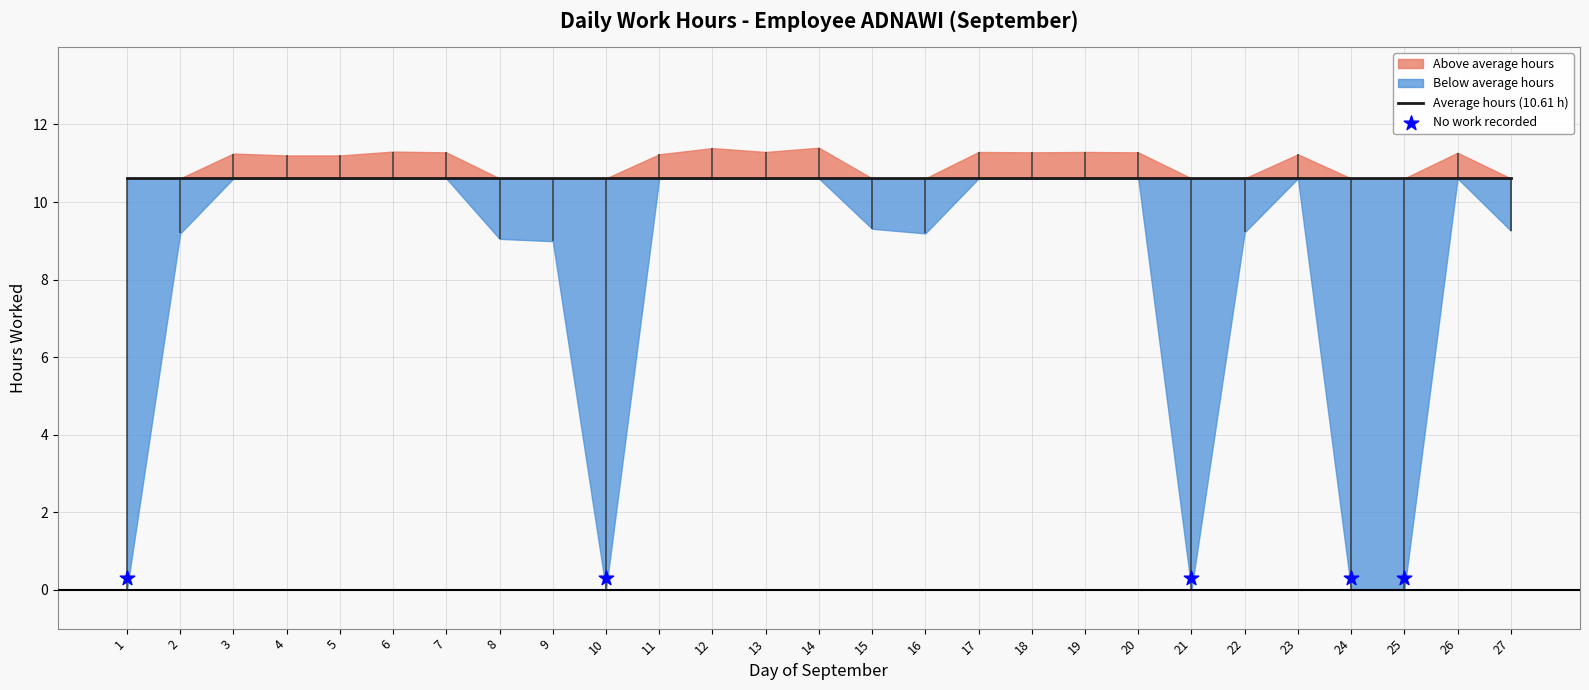

Which has a higher value, 7 or 3?

7